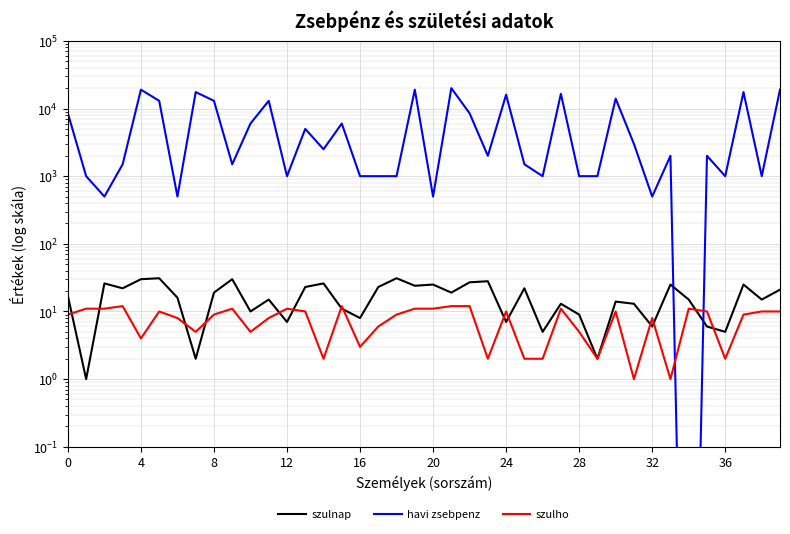

What is the difference between the highest and lowest values at 18?

991.0